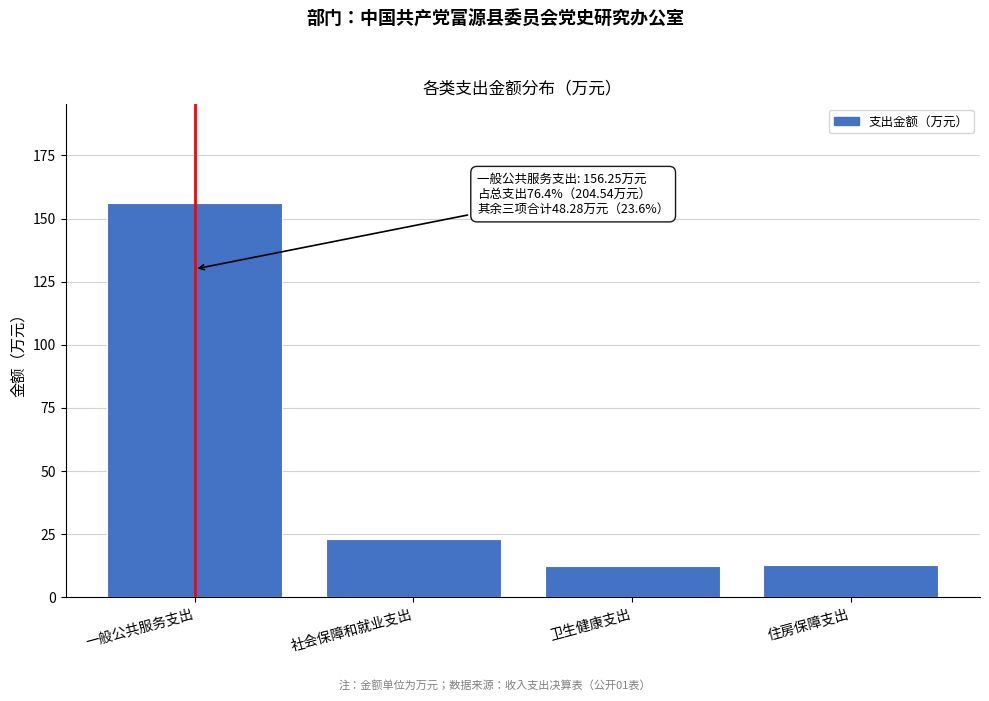

What position from the left is 住房保障支出?

4